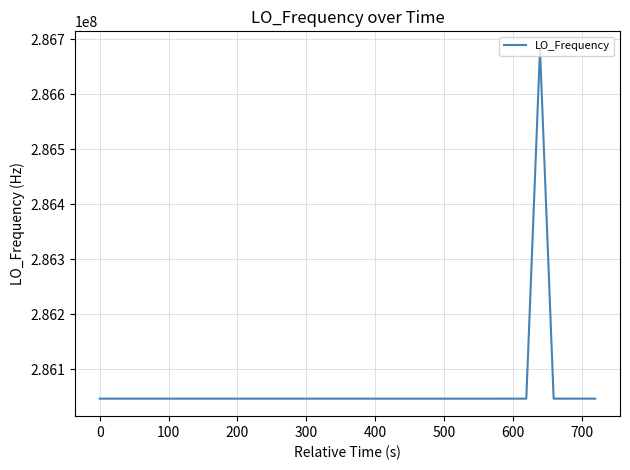

What is the greatest value displayed?

286682711.4